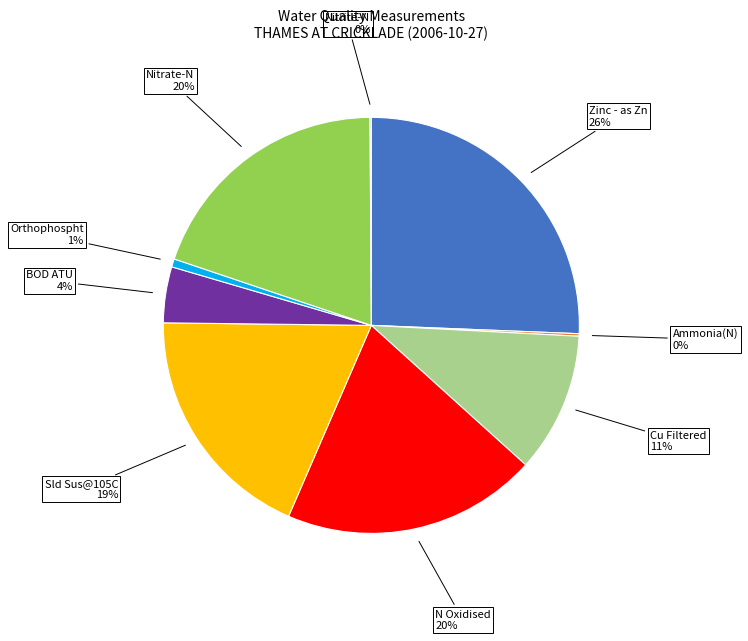

To the nearest percent, what portion does BOD ATU represent?

4%